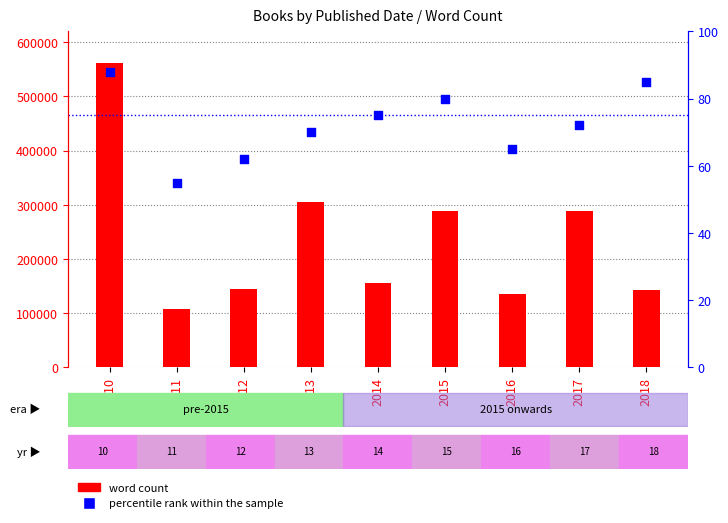

Is the value of word count at 2016 greater than the value of percentile rank within the sample at 2014?

Yes